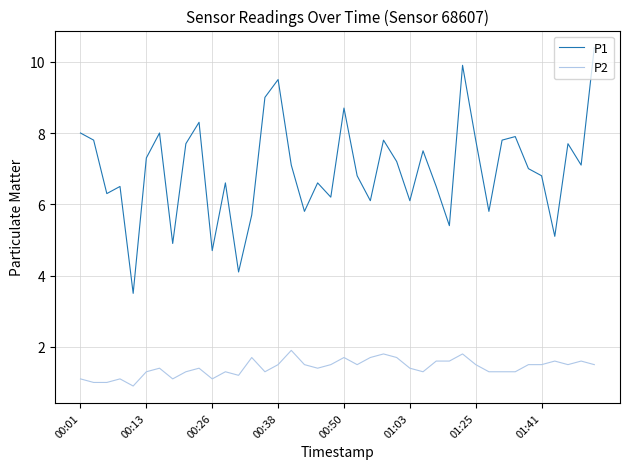

Which series has the widest spread of values?

P1